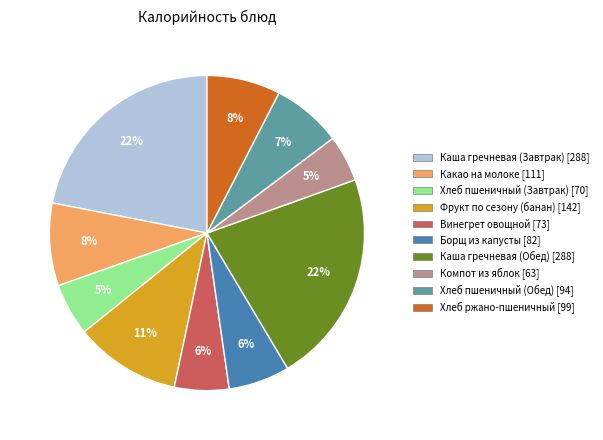

To the nearest percent, what is the difference between the largest and smallest slice percentages?

17%